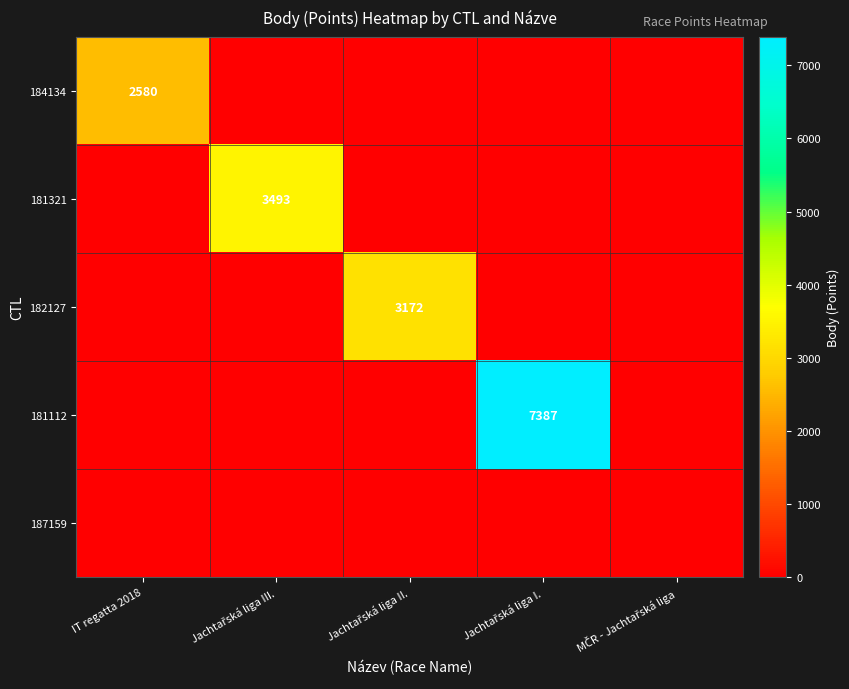

How many series are shown in this chart?

5